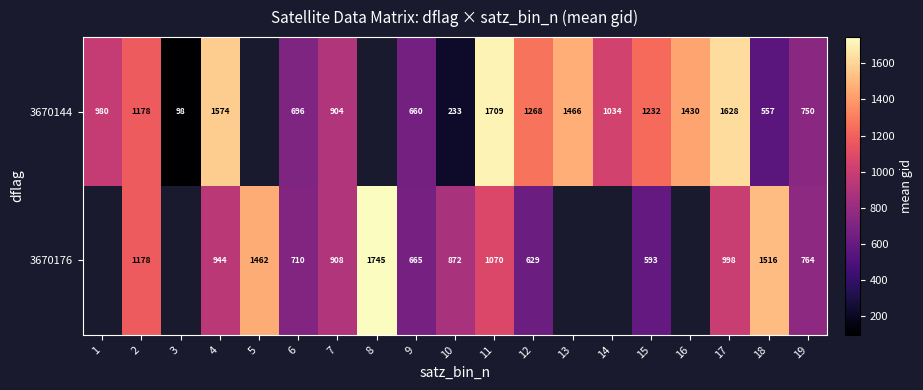

Rank the series at 17 from highest to lowest value.

3670144, 3670176